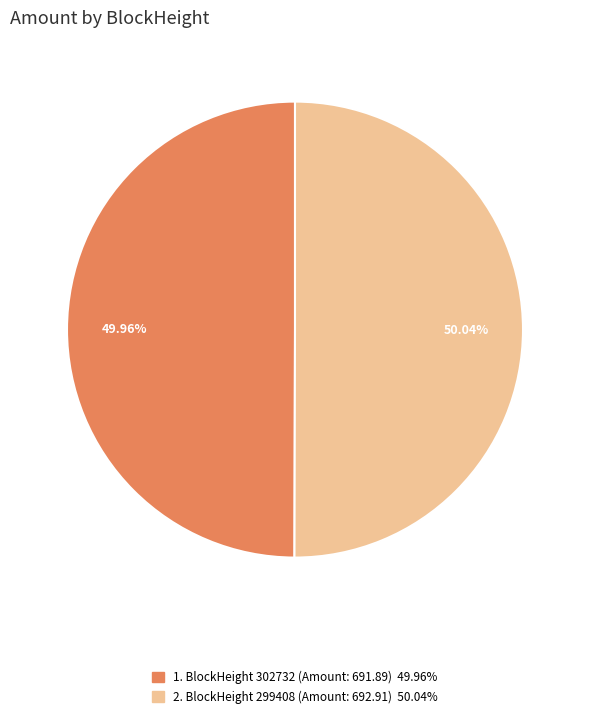

Is there a majority slice in this chart?

Yes